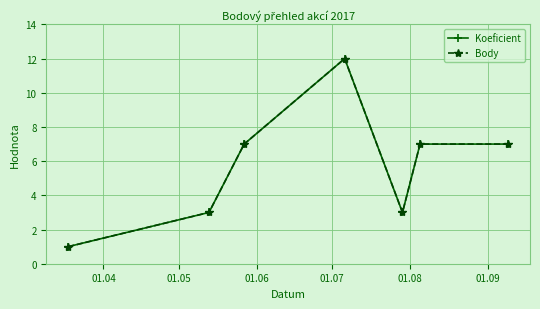

Is this an area chart (filled region under the line)?

No